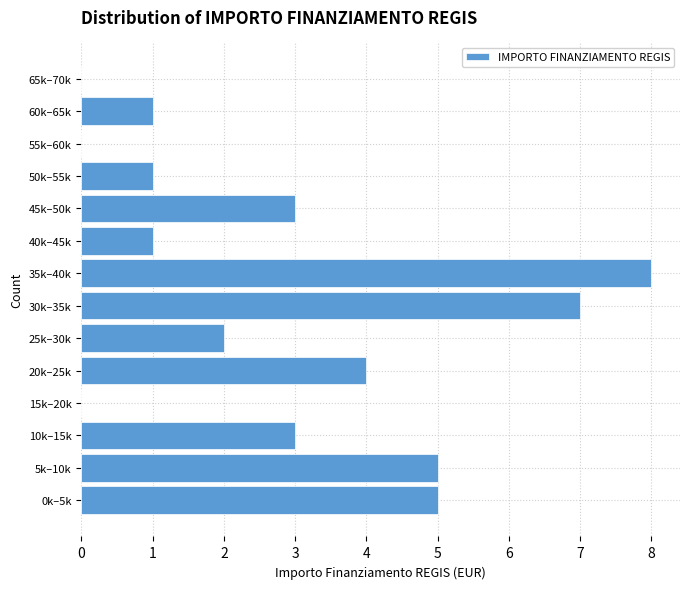

Reading top to bottom, list all the values displayed in this chart.

65k–70k=0	60k–65k=1	55k–60k=0	50k–55k=1	45k–50k=3	40k–45k=1	35k–40k=8	30k–35k=7	25k–30k=2	20k–25k=4	15k–20k=0	10k–15k=3	5k–10k=5	0k–5k=5